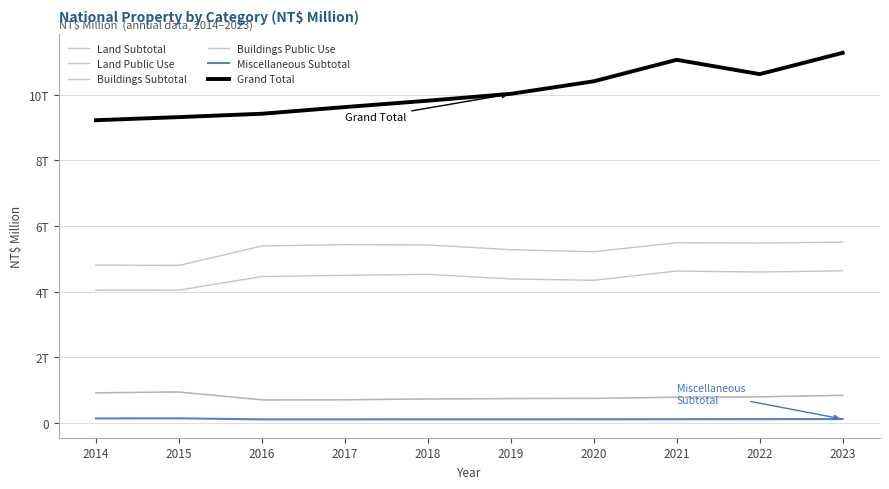

What is the difference between the Grand Total values at 2021 and 2017?

1441603